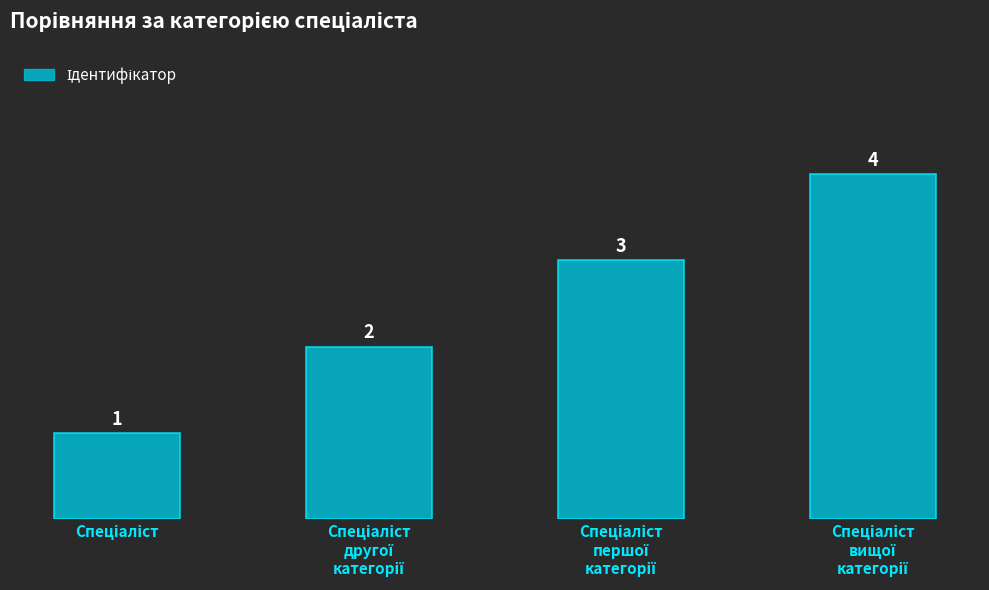

Count the values in the range 2 to 4.

3